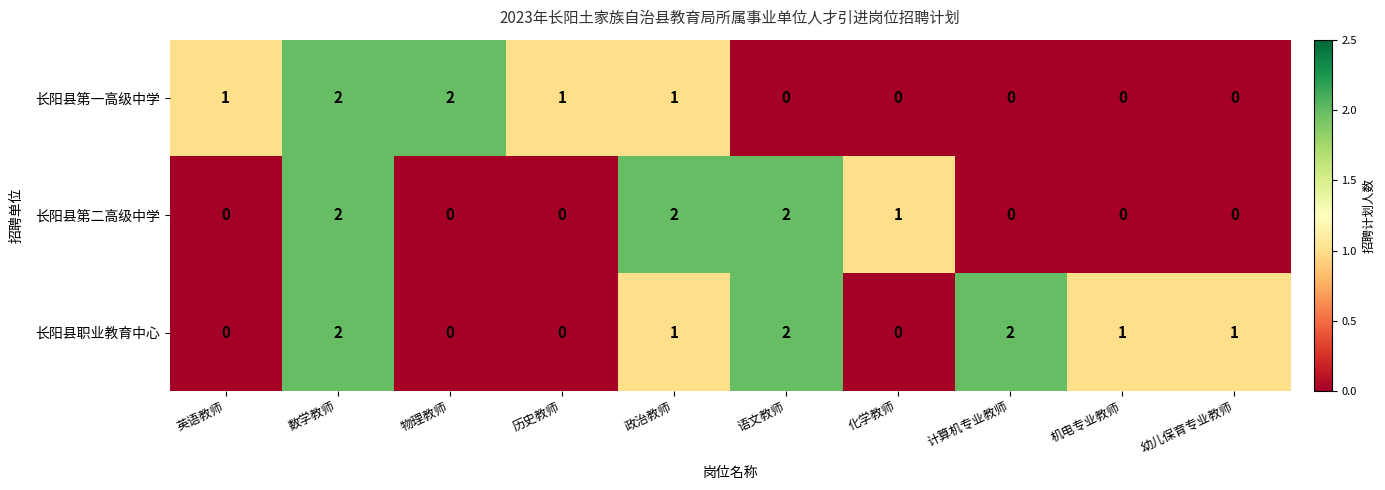

Between 语文教师 and 计算机专业教师, which series saw the biggest shift?

长阳县第二高级中学